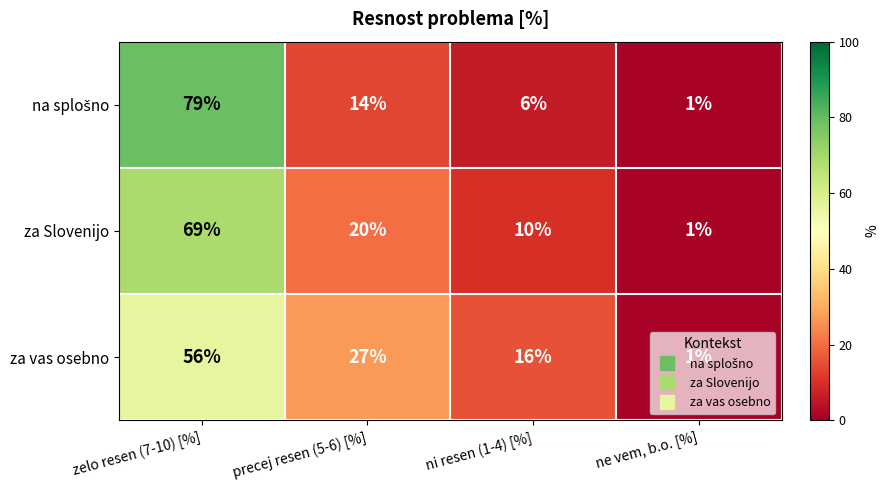

What is the difference between the highest and lowest values at zelo resen (7-10) [%]?

23